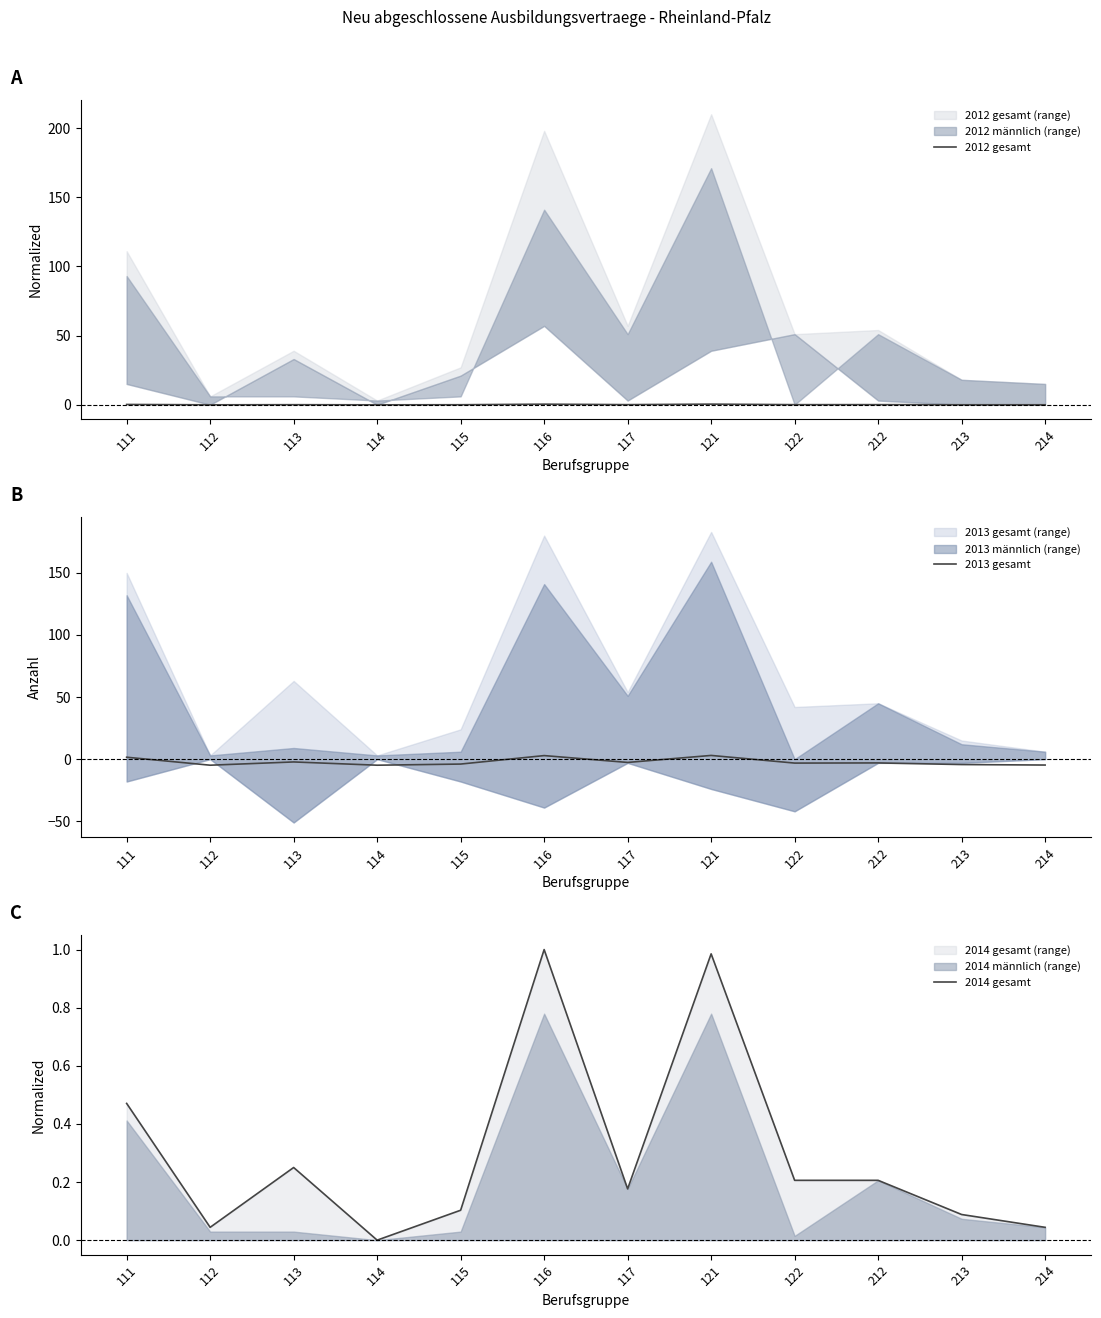

How many lines are shown in the chart?

3